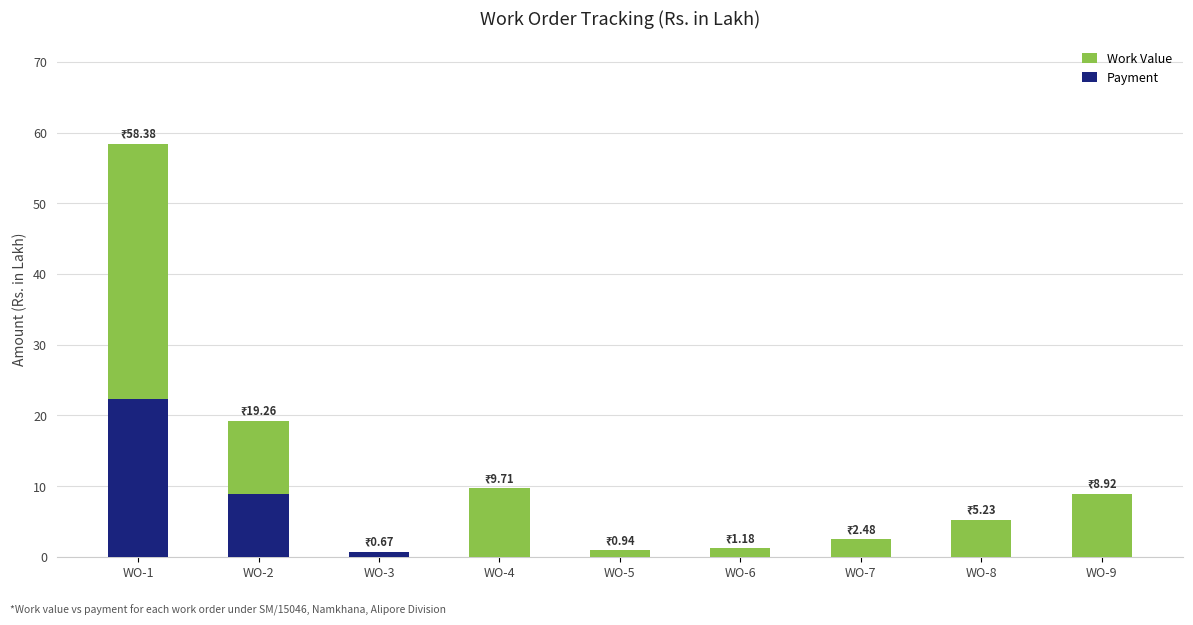

What is the value of the Work Value bar at the 5th from the left?

0.9